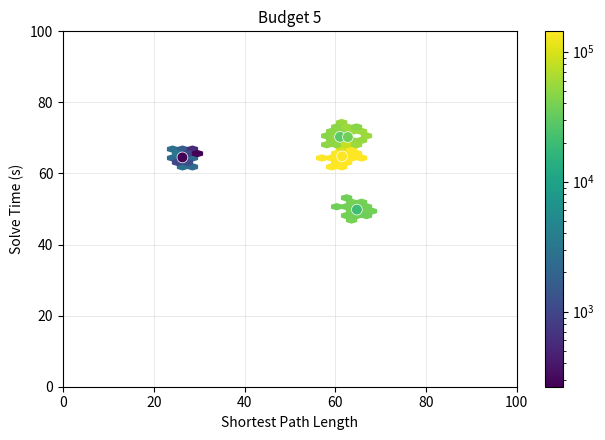

What is the range of X values (max minus min)?

38.5